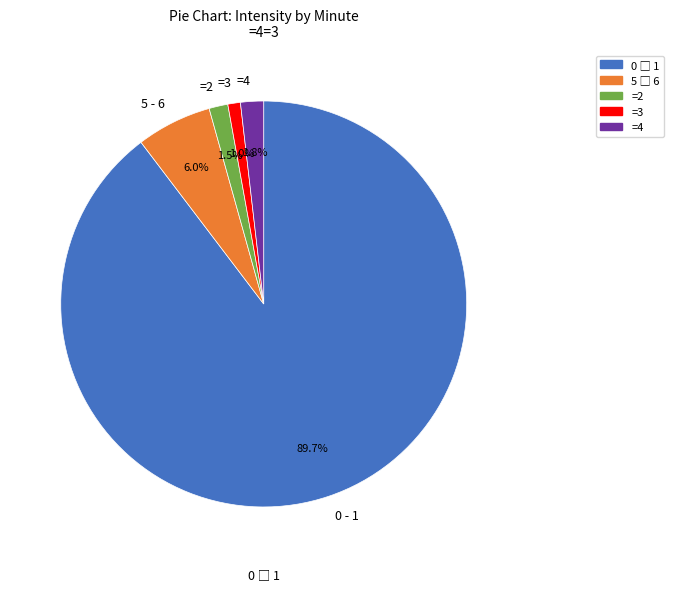

How many slices are in this pie chart?

5